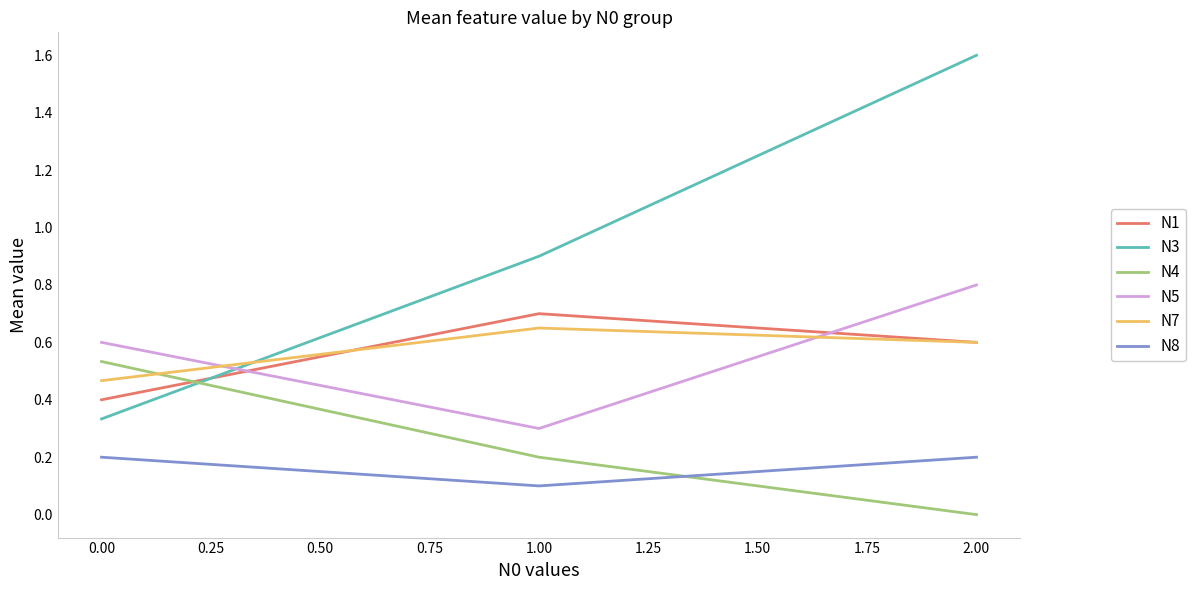

The N3 series shows 0.4 at 1.00. True or false?

False